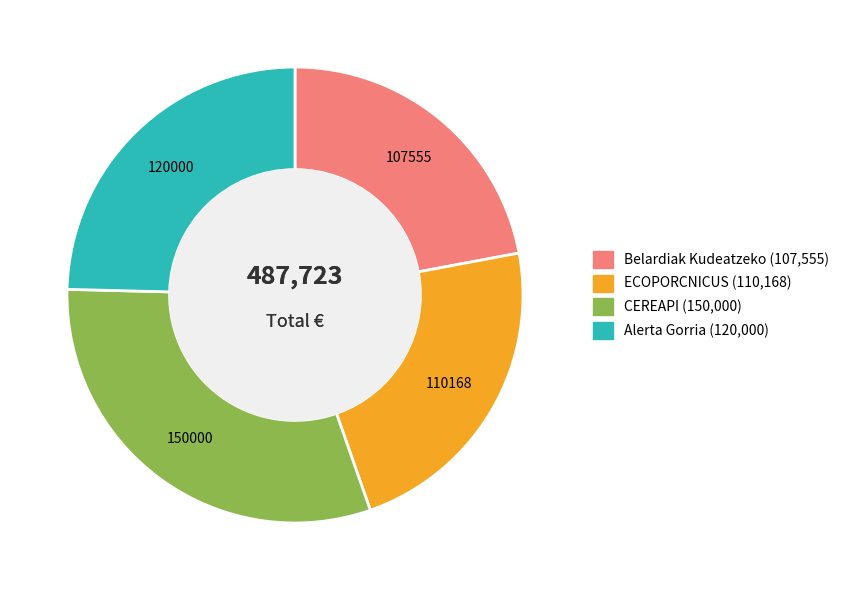

Rank the categories by value from lowest to highest.

Belardiak Kudeatzeko, ECOPORCNICUS, Alerta Gorria, CEREAPI